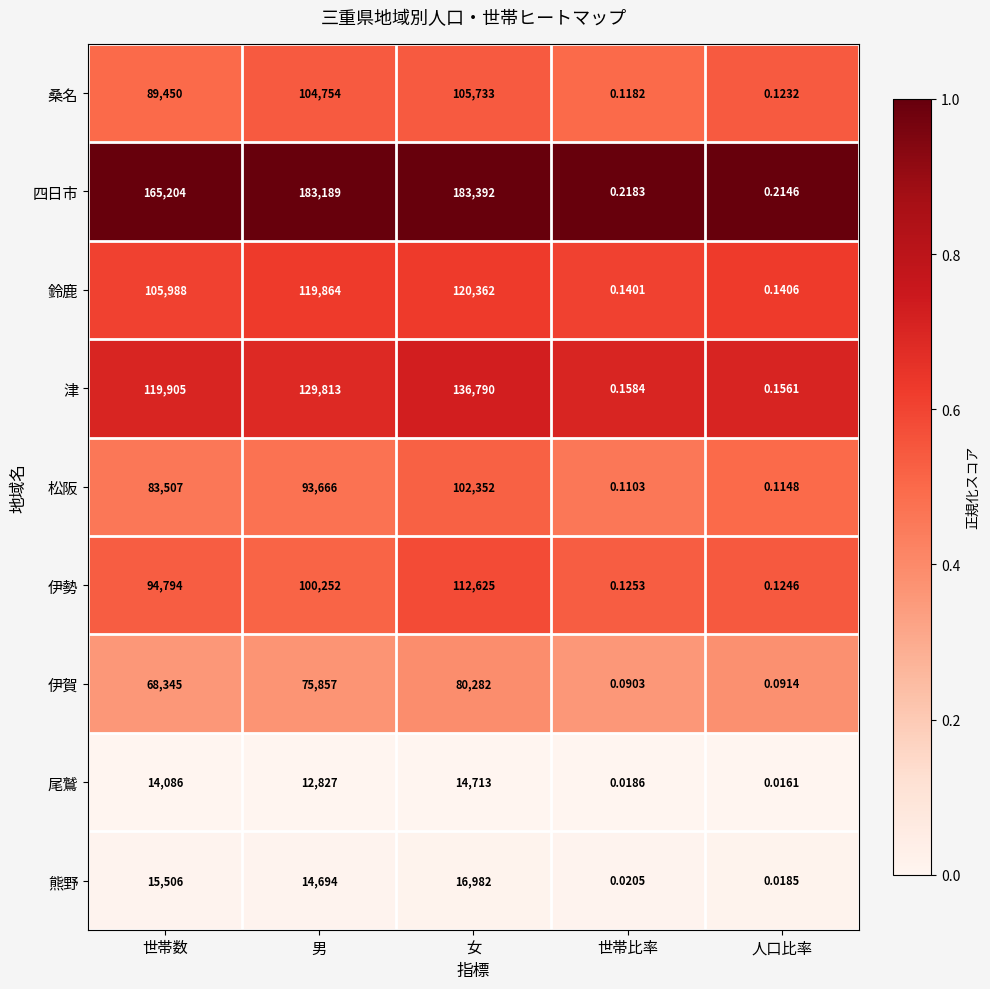

At which label does 松阪 reach its minimum?

世帯比率